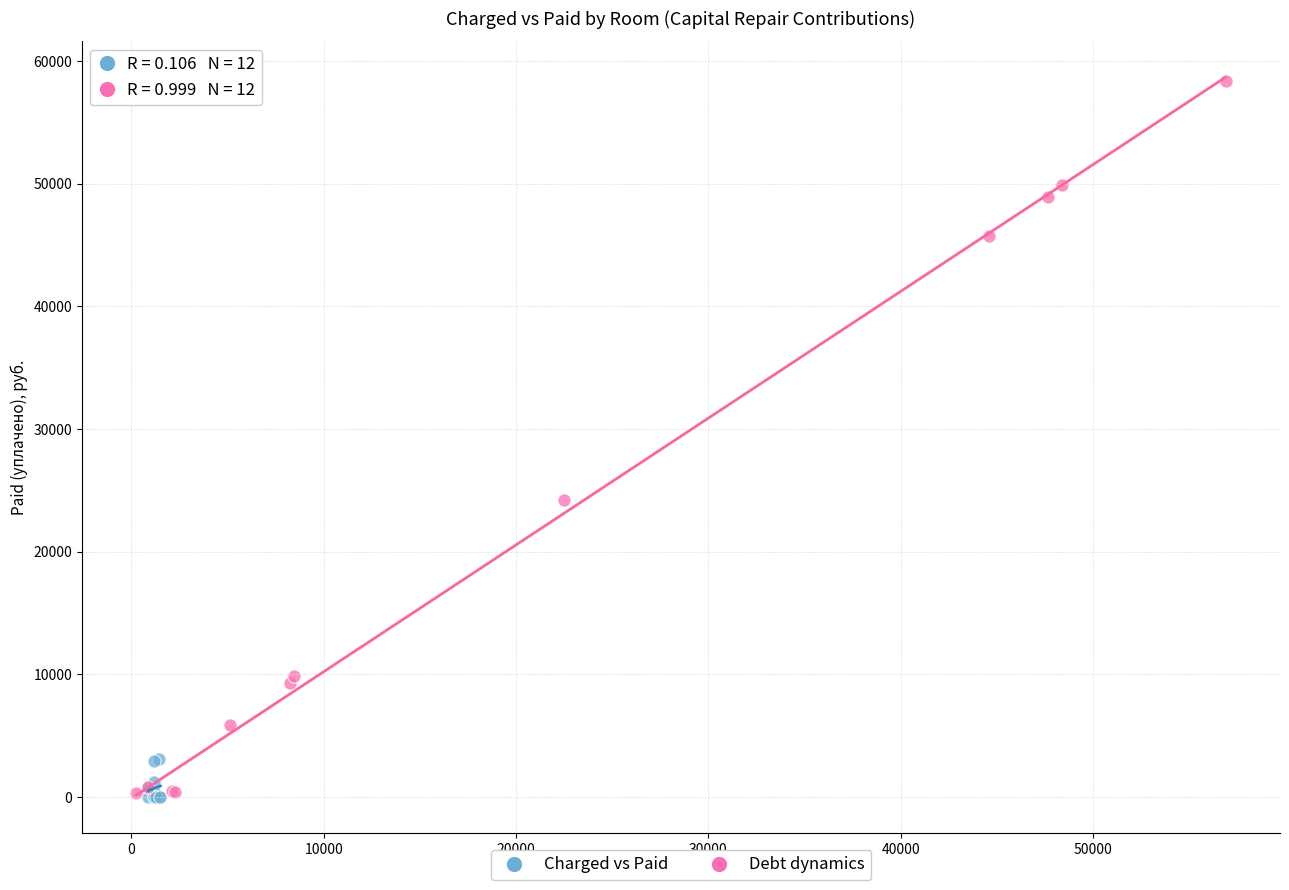

What are all the series names shown in the legend?

Charged vs Paid, Debt dynamics